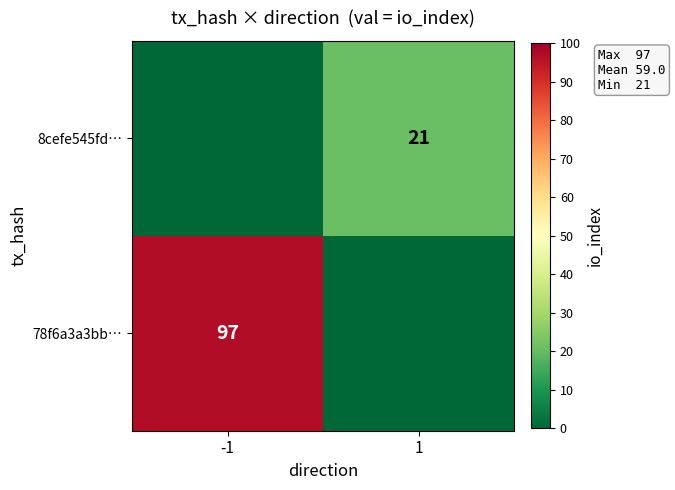

What is the difference between the highest and lowest values at -1?

97